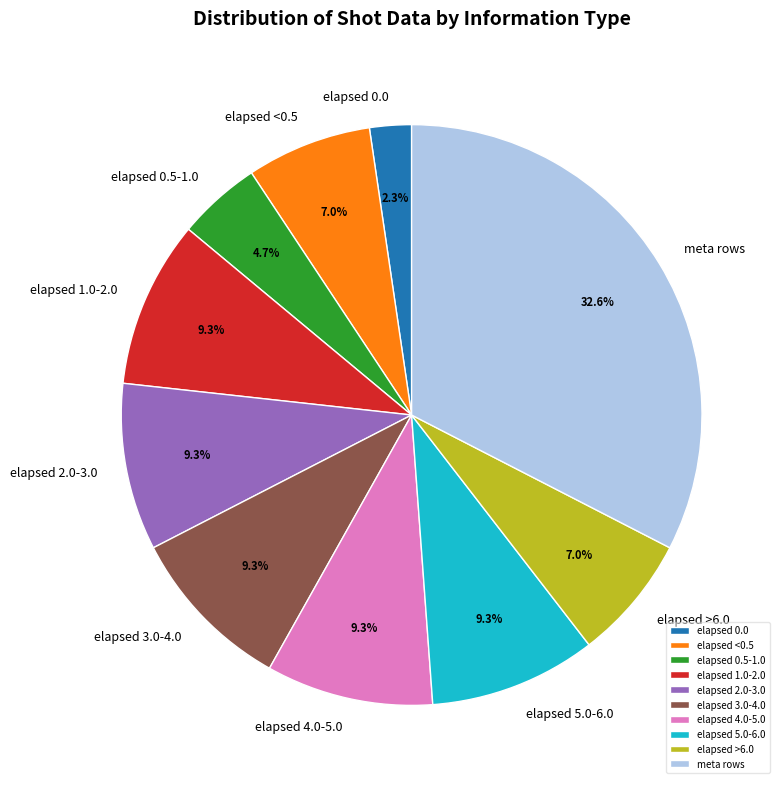

What is the smallest slice in the pie chart?

elapsed 0.0